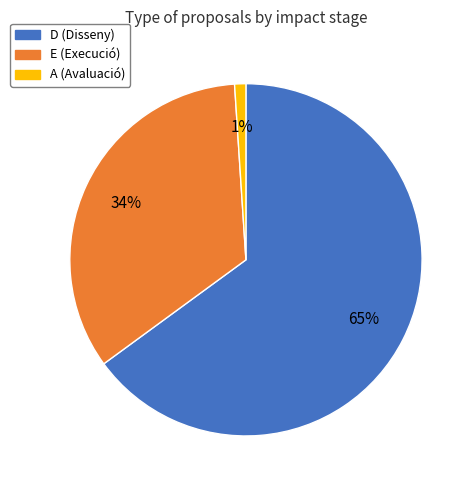

Rank the categories by value from lowest to highest.

A, E, D